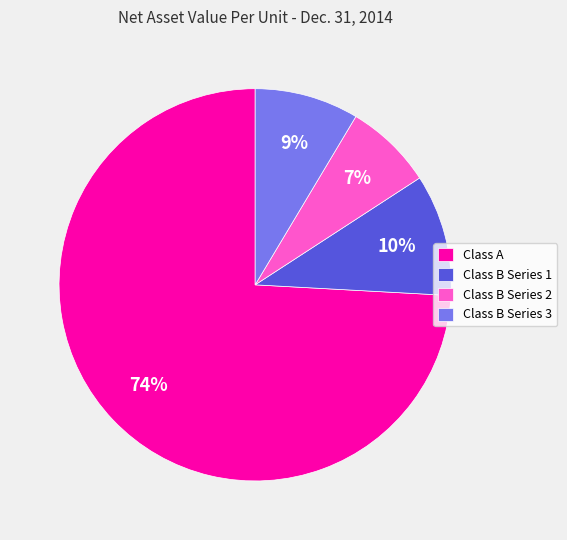

To the nearest percent, what percentage of the pie is Class A?

74%